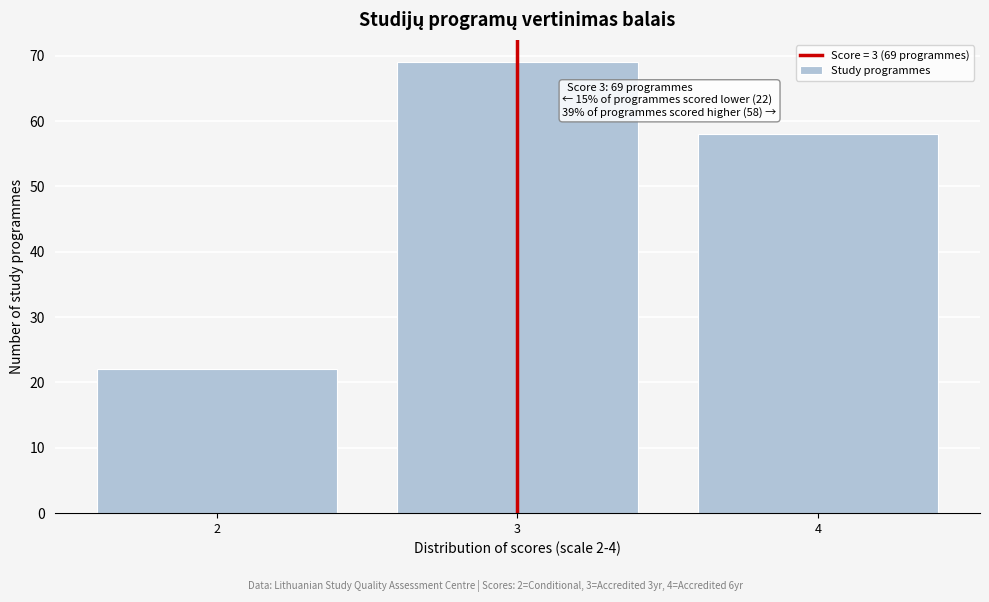

Reading left to right, what are all the values shown in this chart?

22	69	58